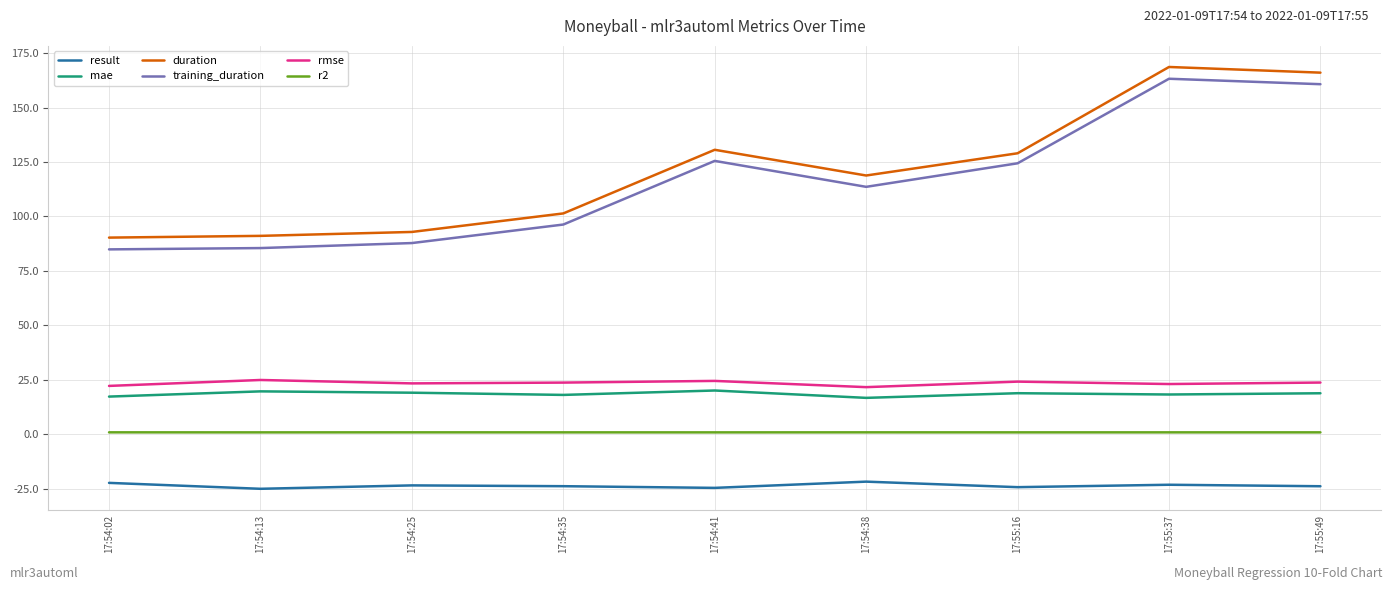

What is the greatest value displayed?

168.6